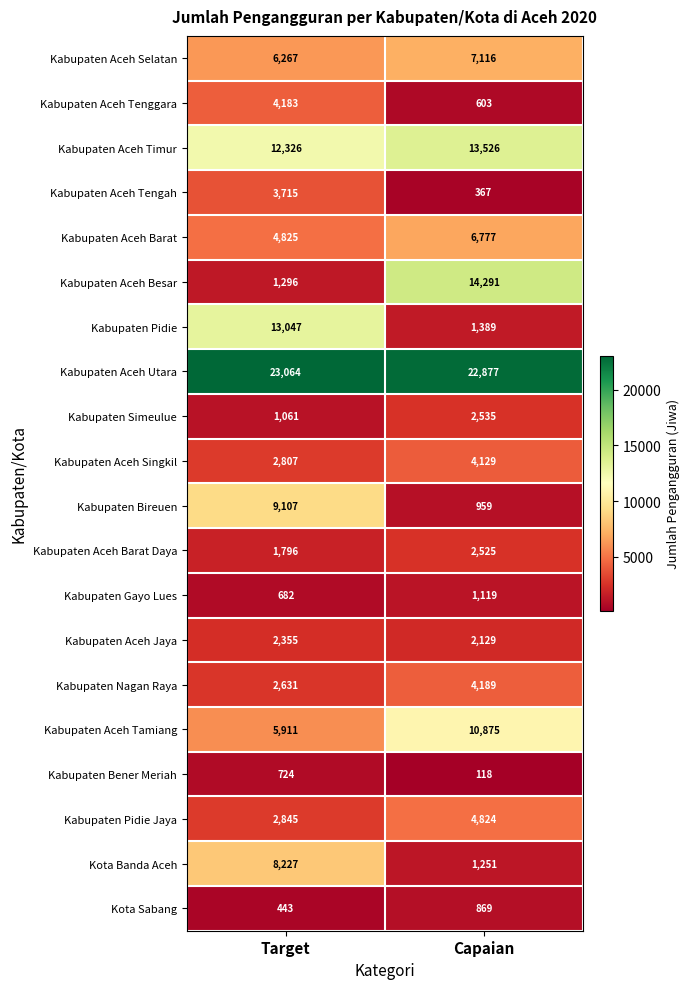

What is the approximate value of Kabupaten Bener Meriah at Capaian, to the nearest 100?

100